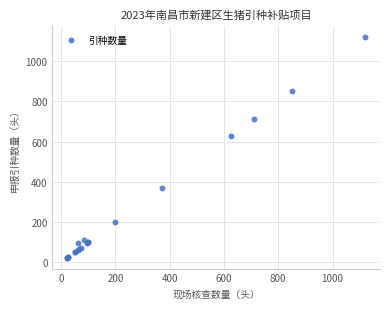

What Y value in the scatter plot is closest to 571?

626